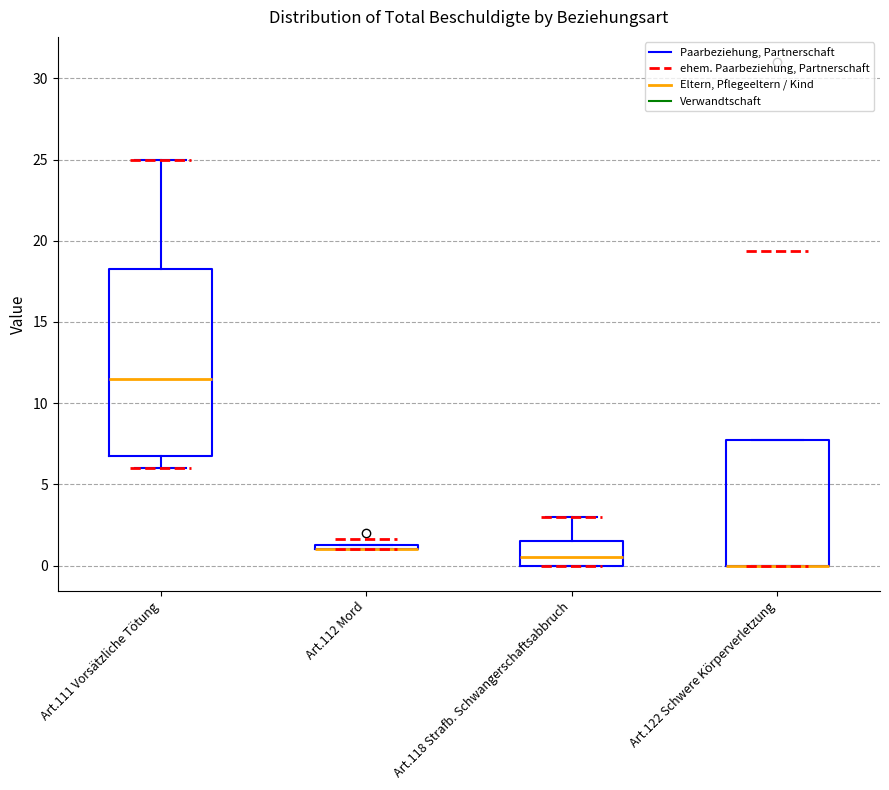

Comparing the boxes themselves (not the whiskers), which one is the tallest?

Art.111 Vorsätzliche Tötung